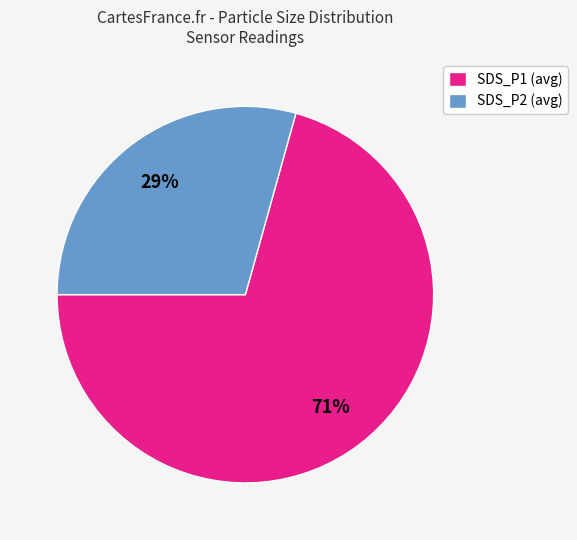

Which slice is the largest?

SDS_P1 (avg)